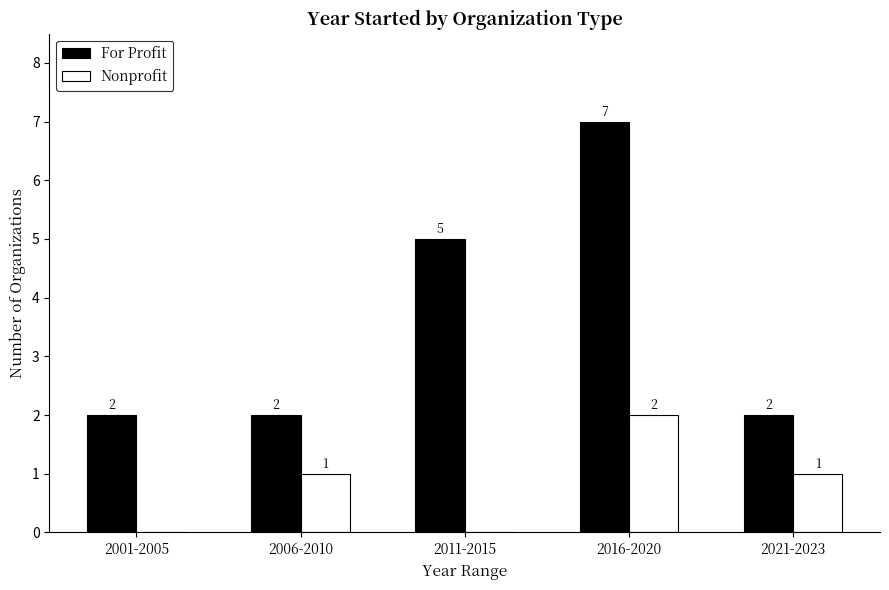

Which series has the largest total across all categories?

For Profit